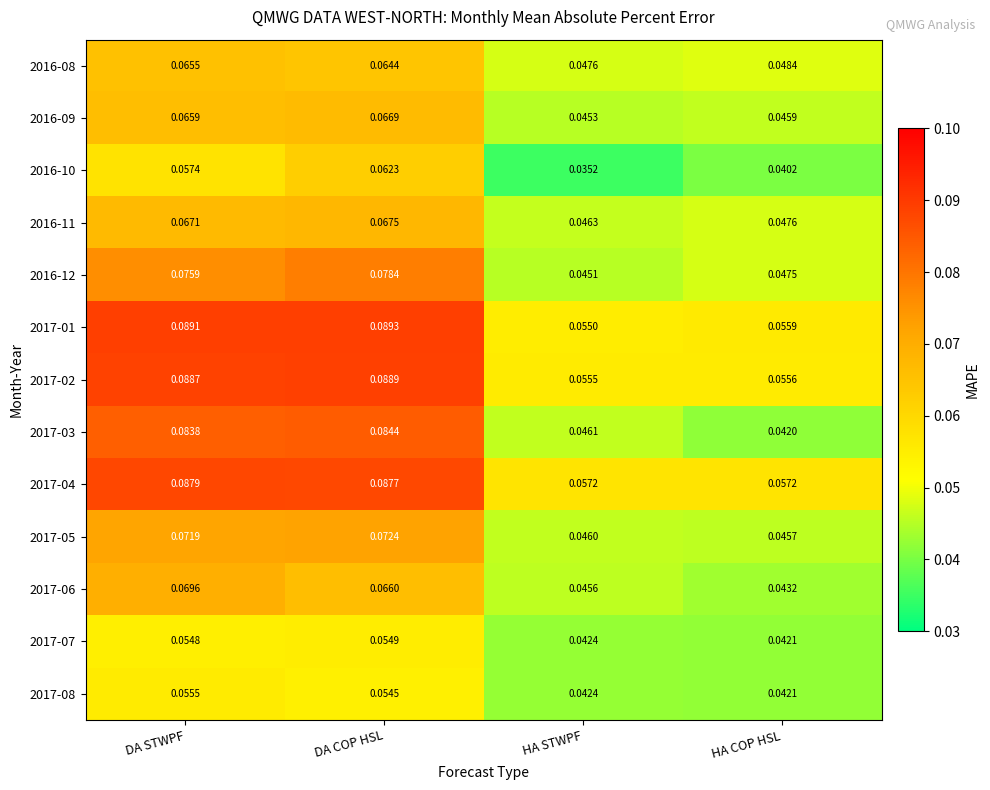

Which series has the largest total across all categories?

2017-04